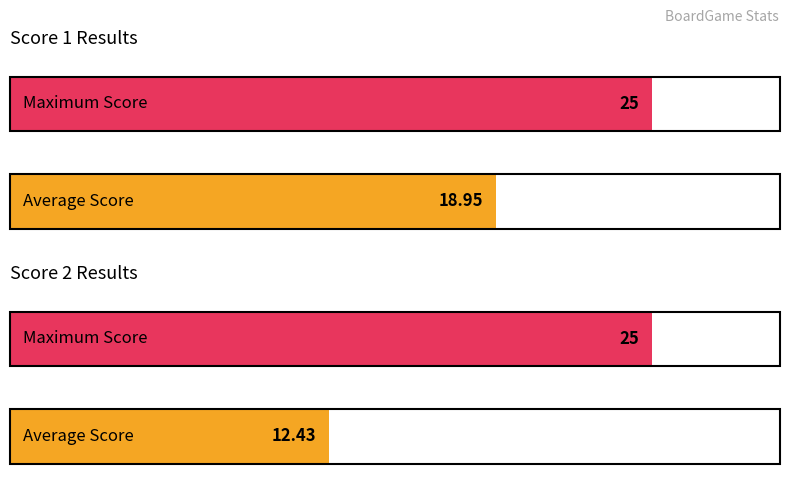

Is it true that Score 2 equals 5 at 20?

False